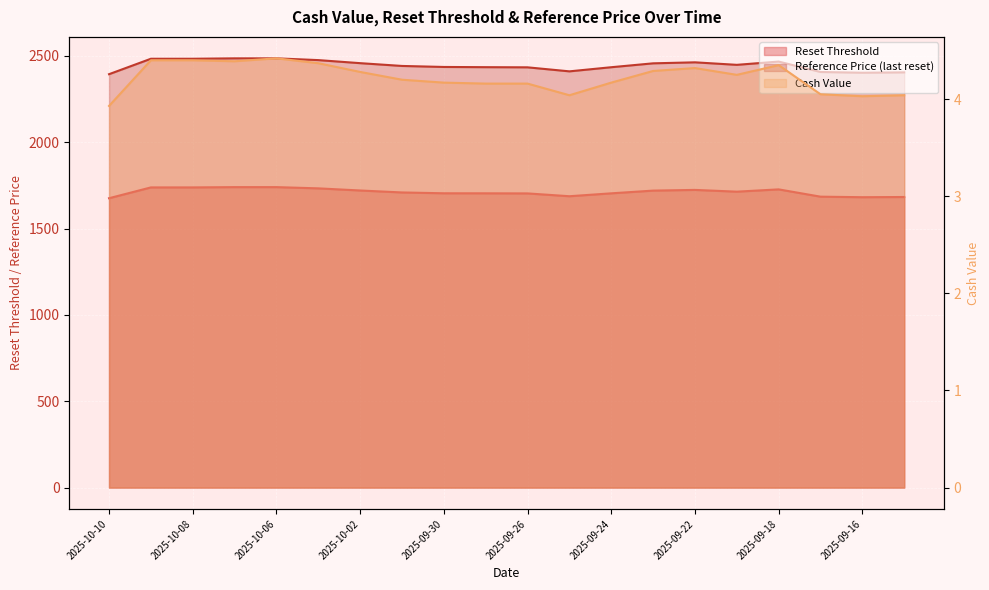

Which label corresponds to the largest value in the chart?

2025-10-07